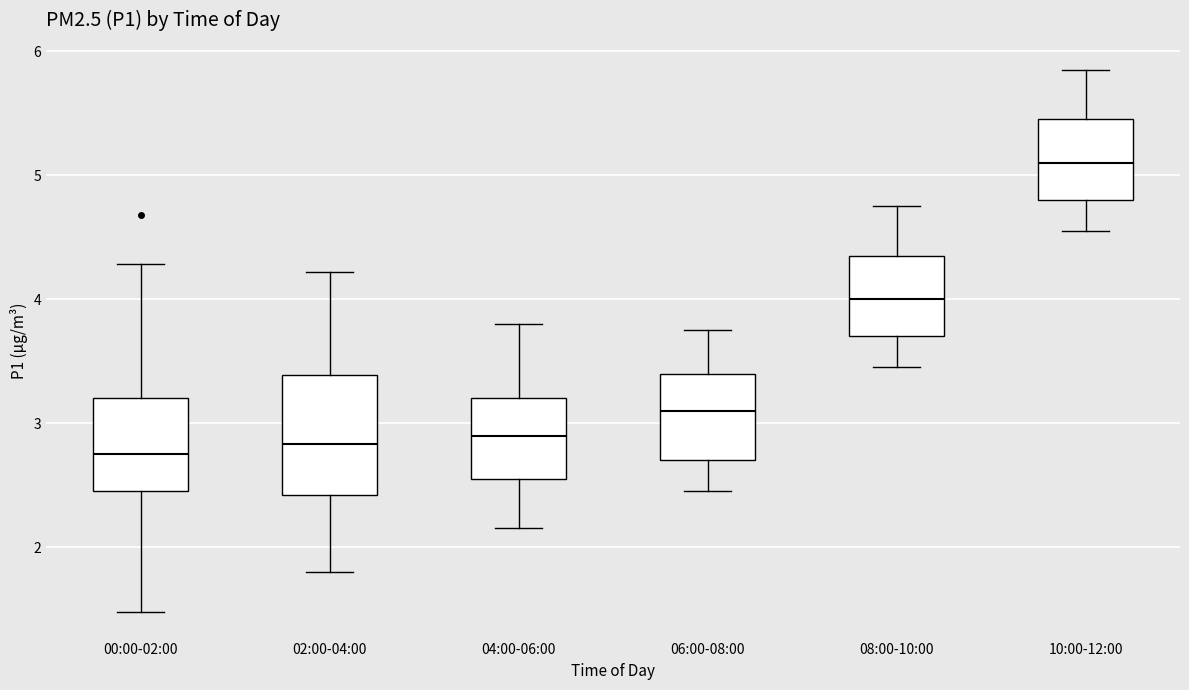

Reading left to right, read every box against the y-axis: the position of its median line, the range the box covers, and the ends of its whiskers. The values are not printed on the chart, so give them approximately, as read against the axis.

00:00-02:00: median 2.8, box 2.5 to 3.2, whiskers 1.5 to 4.3
02:00-04:00: median 2.8, box 2.4 to 3.4, whiskers 1.8 to 4.2
04:00-06:00: median 2.9, box 2.6 to 3.2, whiskers 2.2 to 3.8
06:00-08:00: median 3.1, box 2.7 to 3.4, whiskers 2.5 to 3.8
08:00-10:00: median 4.0, box 3.7 to 4.4, whiskers 3.5 to 4.8
10:00-12:00: median 5.1, box 4.8 to 5.5, whiskers 4.6 to 5.9